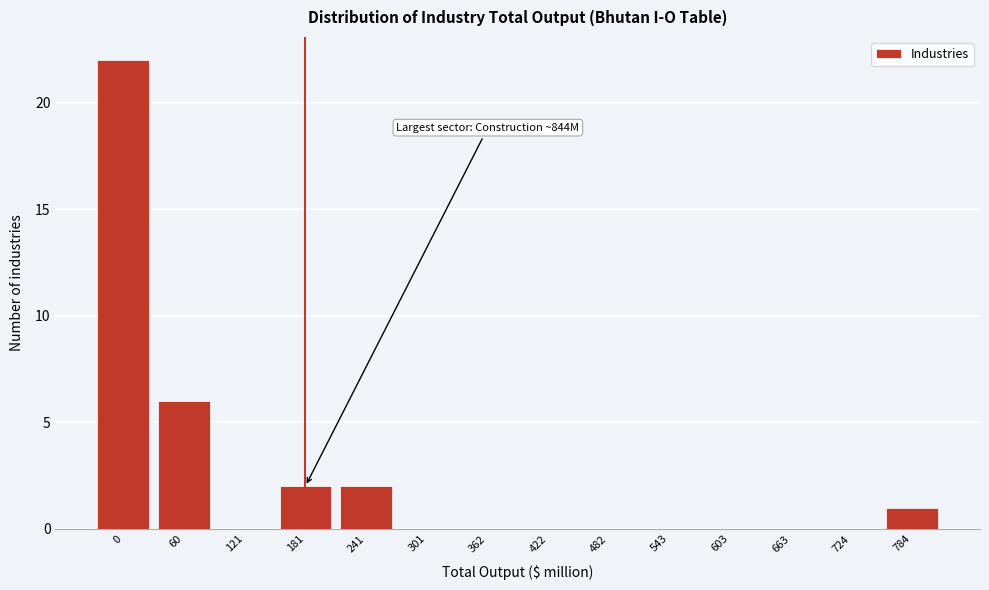

Reading left to right, extract all data points from this chart.

0=22	60=6	121=0	181=2	241=2	301=0	362=0	422=0	482=0	543=0	603=0	663=0	724=0	784=1